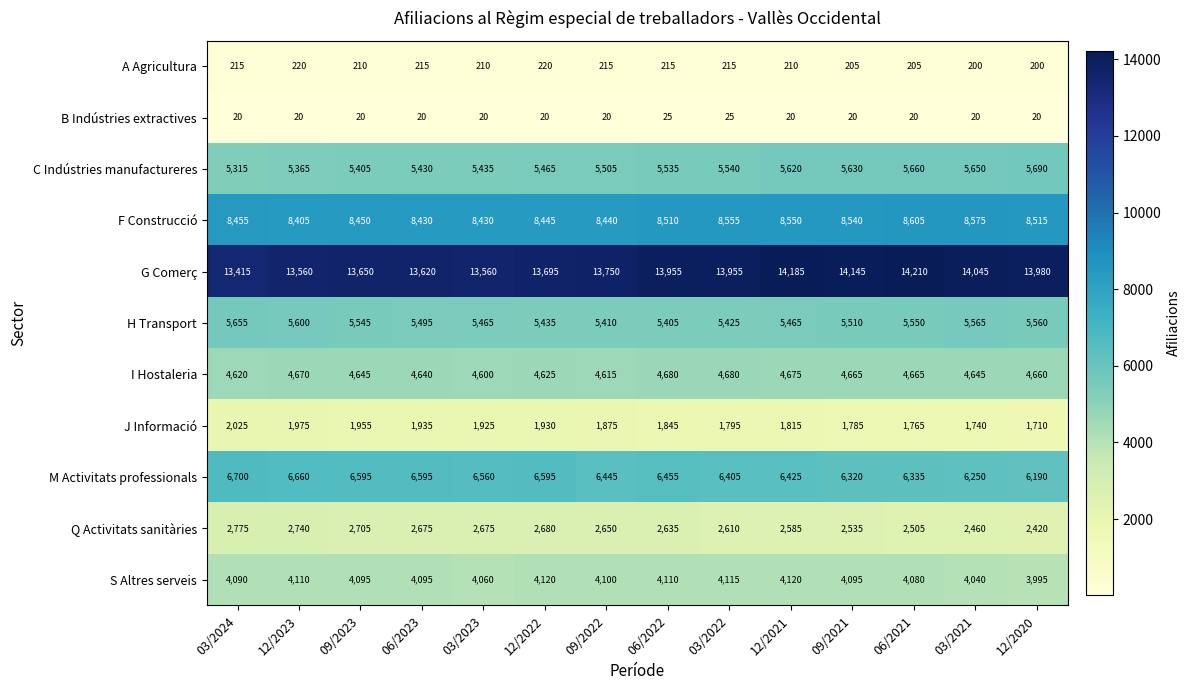

At how many categories does at least one series exceed 1366?

14